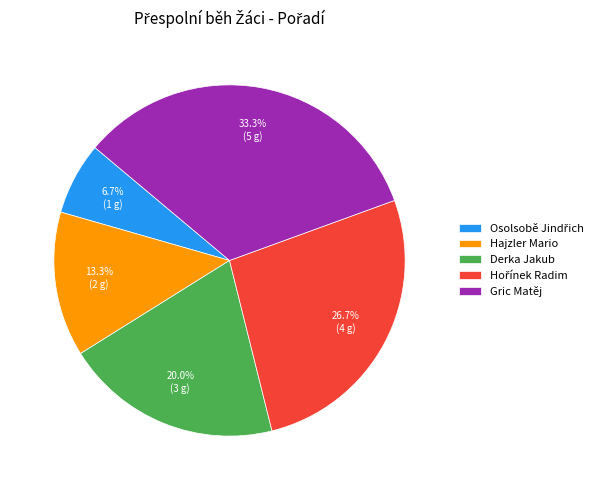

To the nearest percent, what percentage of the pie is Derka Jakub?

20%